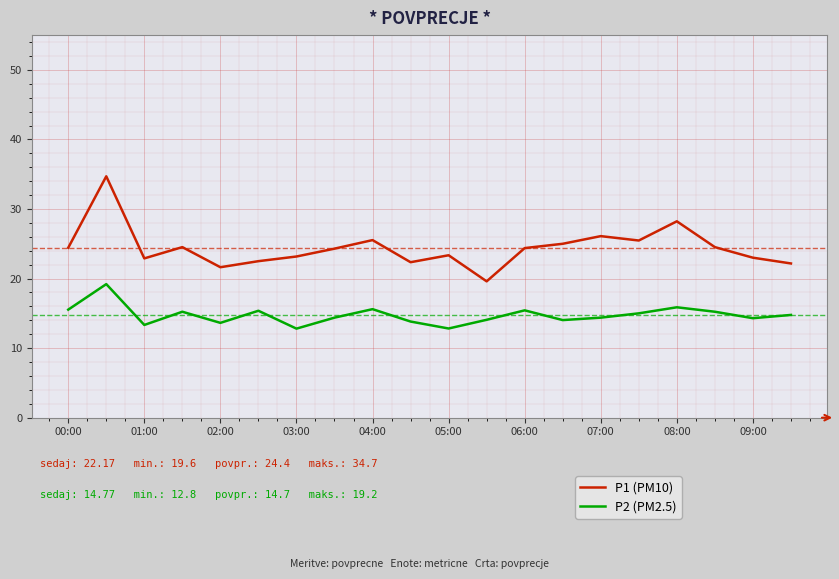

What is the sum of all P1 (PM10) values?

487.9